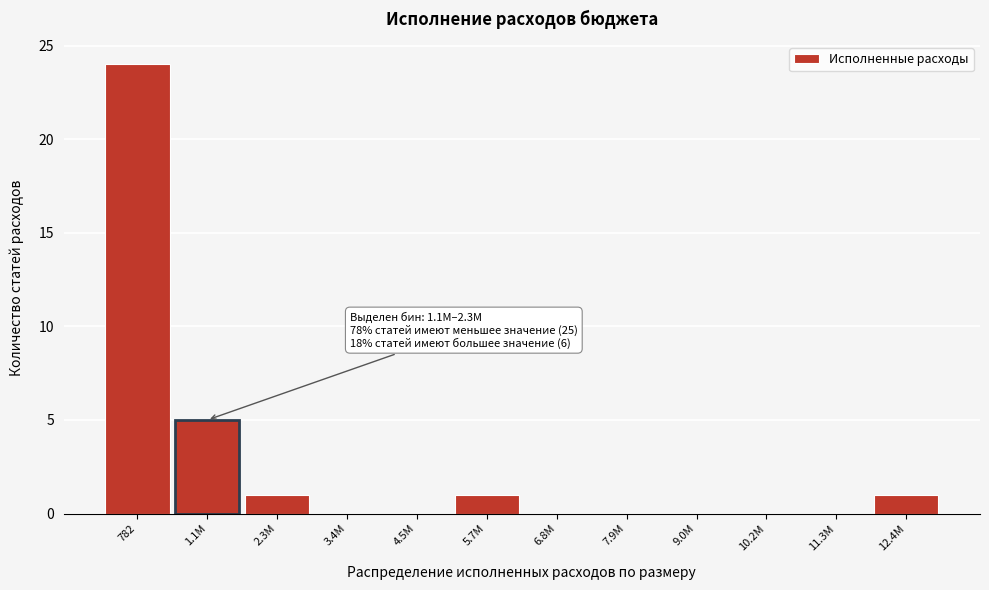

Reading right to left, what are all the values shown in this chart?

12.4M=1	11.3M=0	10.2M=0	9.0M=0	7.9M=0	6.8M=0	5.7M=1	4.5M=0	3.4M=0	2.3M=1	1.1M=5	782=24